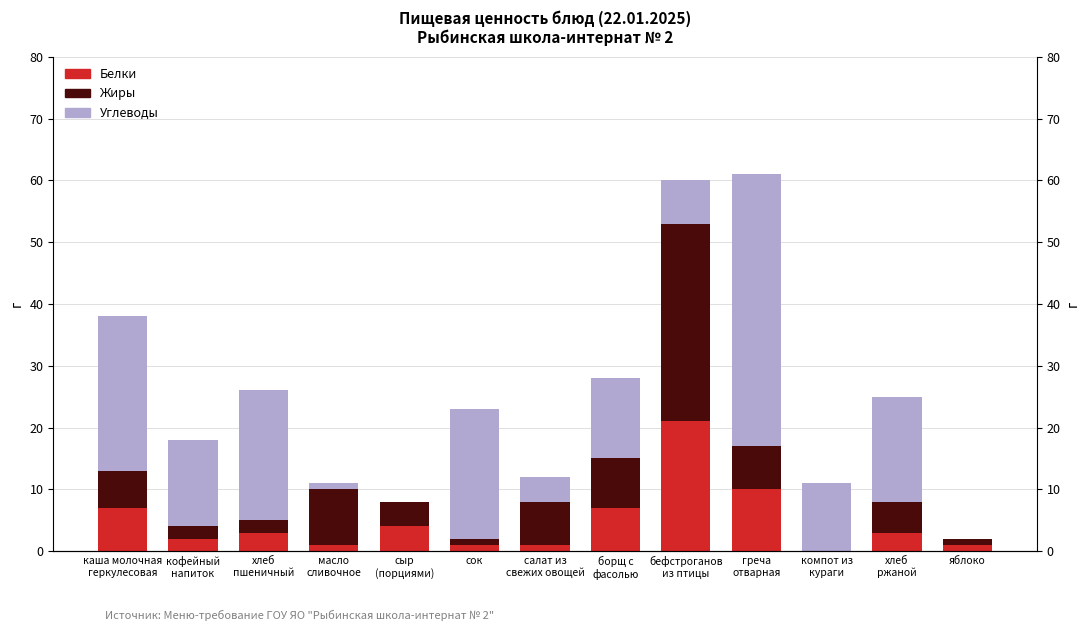

How many values in the Углеводы series exceed 13?

6